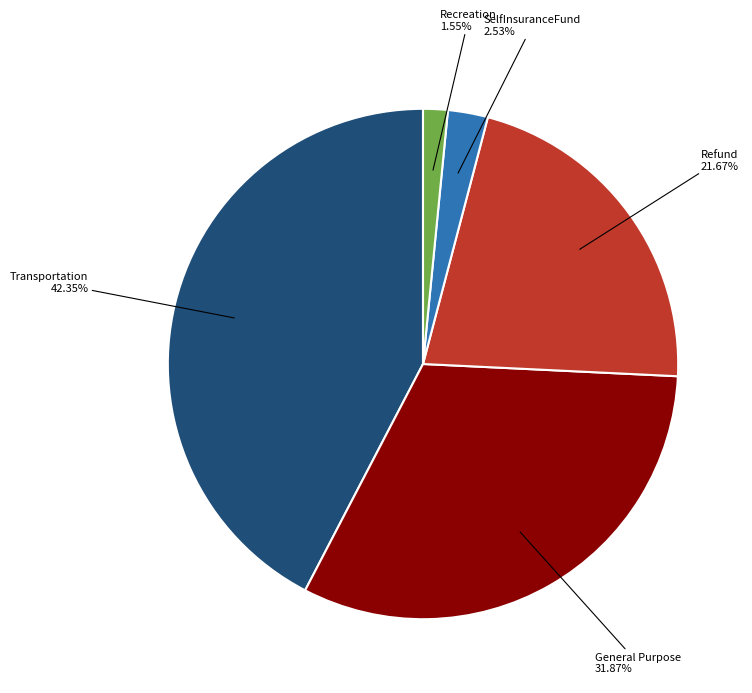

What is the ratio of the value at General Purpose to the value at Transportation?

0.8